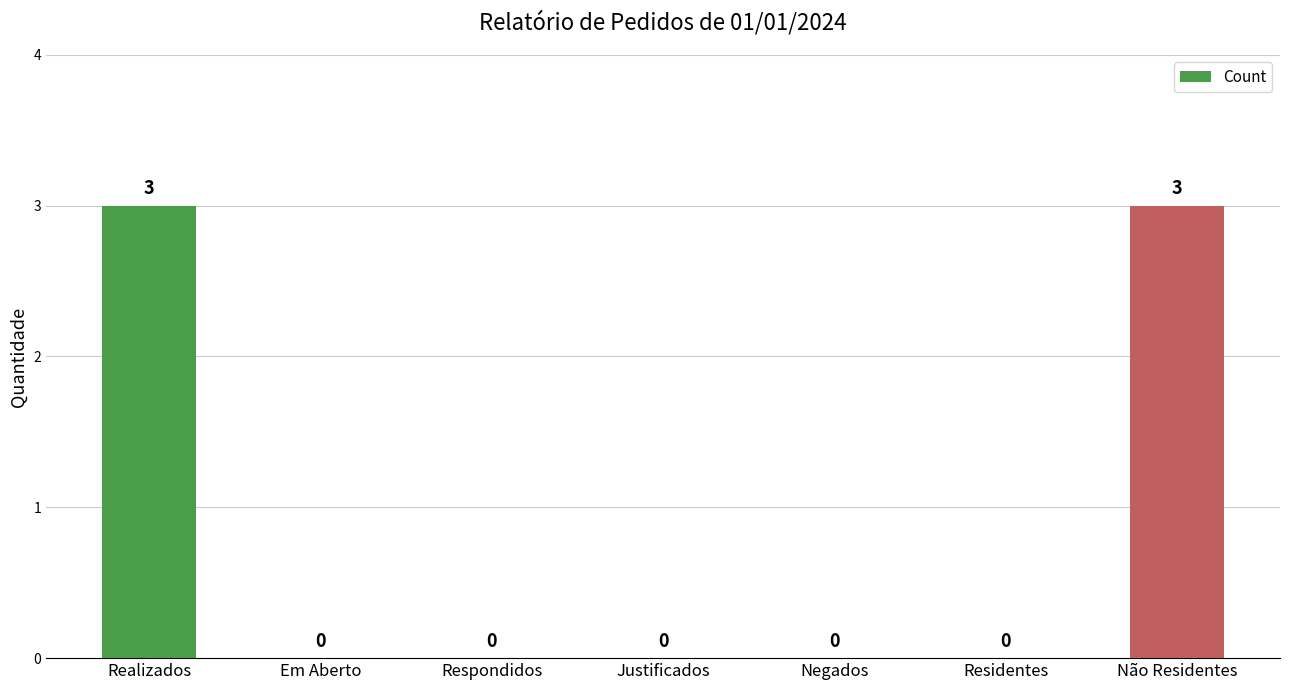

The value at Não Residentes is 5. True or false?

False